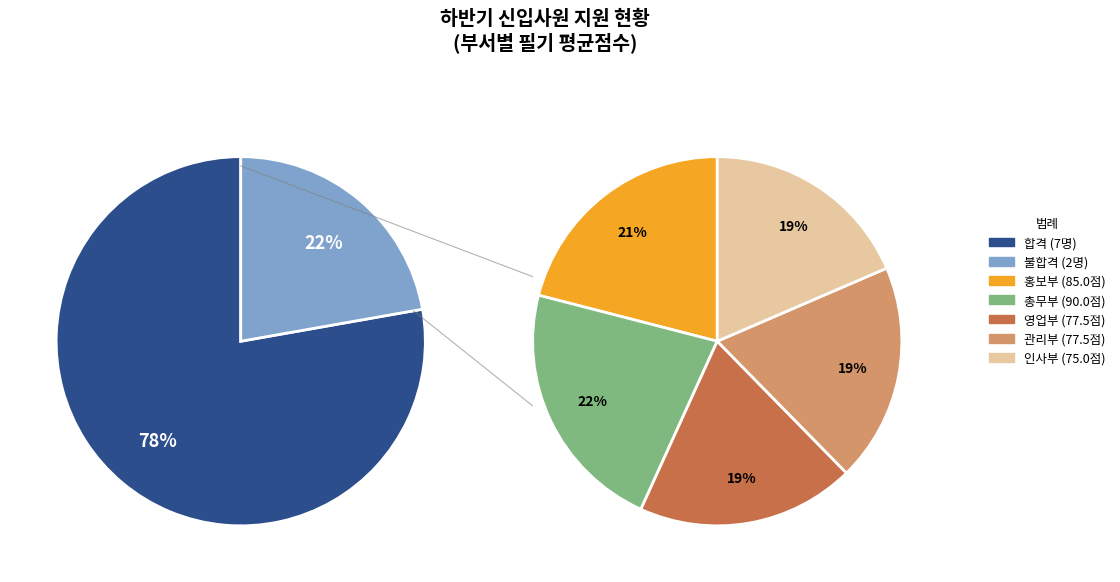

Approximately how many times larger is the value at 영업부 compared to 홍보부?

0.9